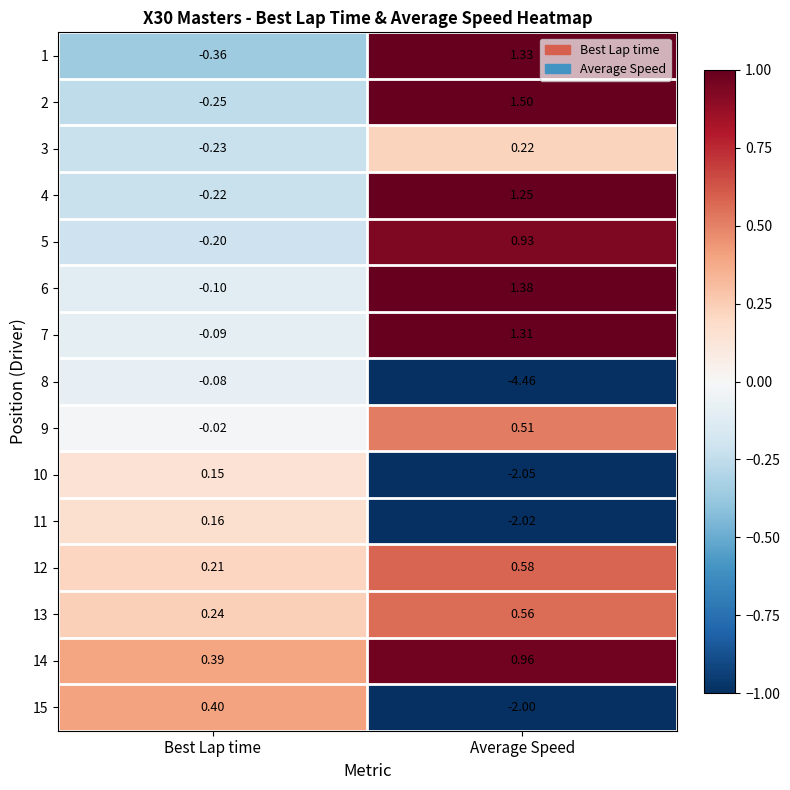

Which series has the widest spread of values?

8